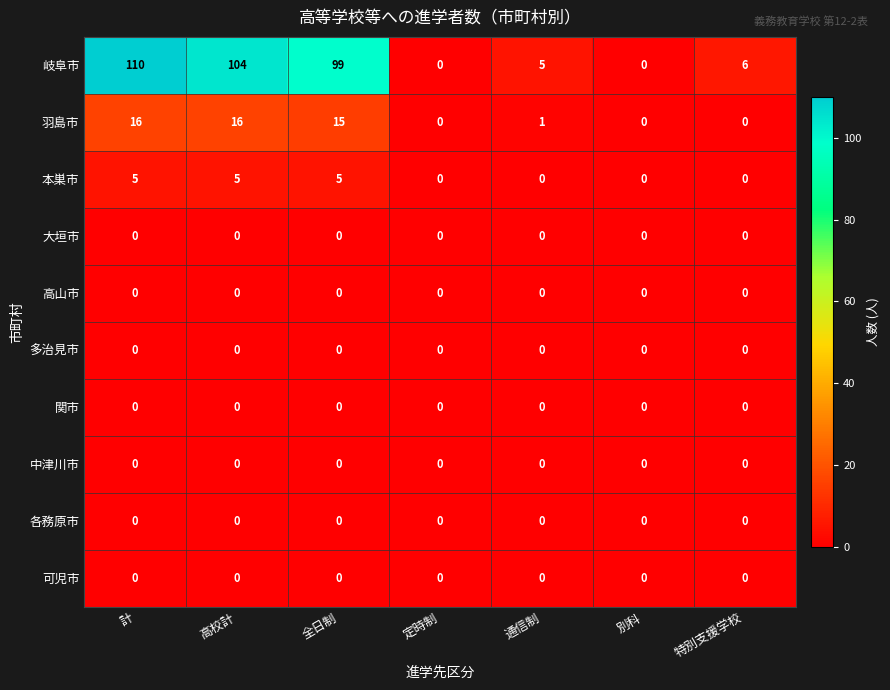

What is the difference between the highest and lowest values at 計?

110